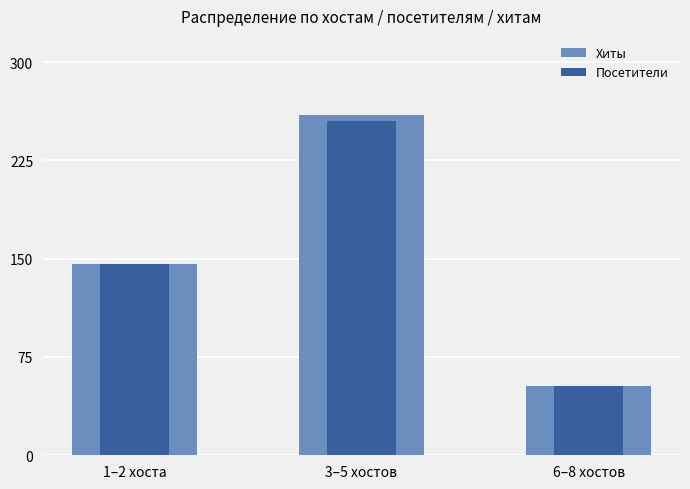

Which series has the largest range (max minus min)?

Хиты